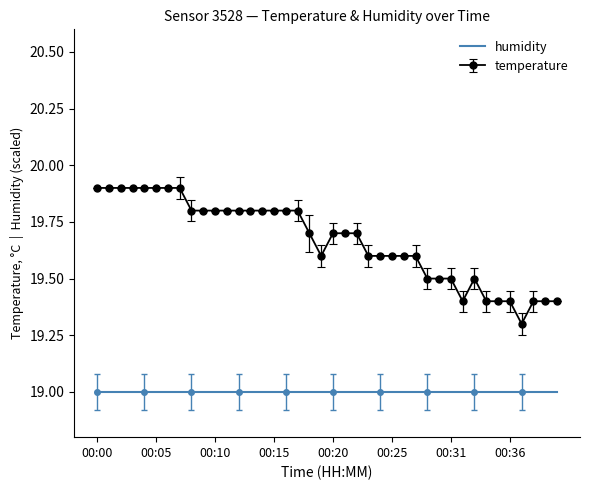

What is the difference between the maximum and minimum values in the temperature series?

0.6